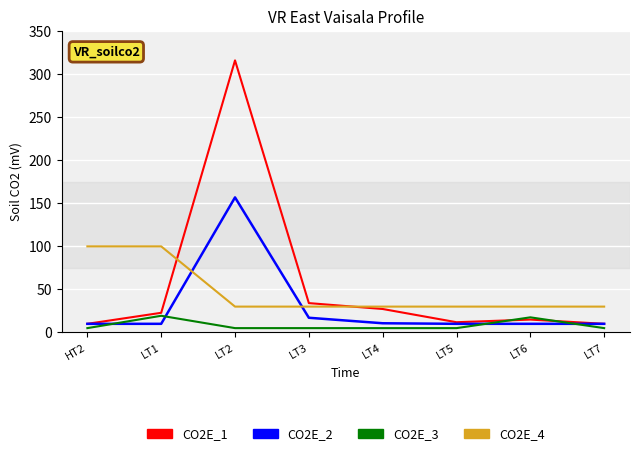

What is the difference between the highest and lowest values at LT1?

90.0